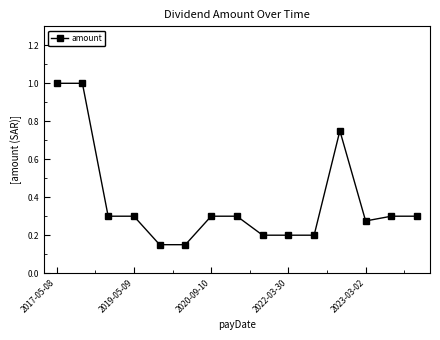

Does the chart display data point markers on the line(s)?

Yes